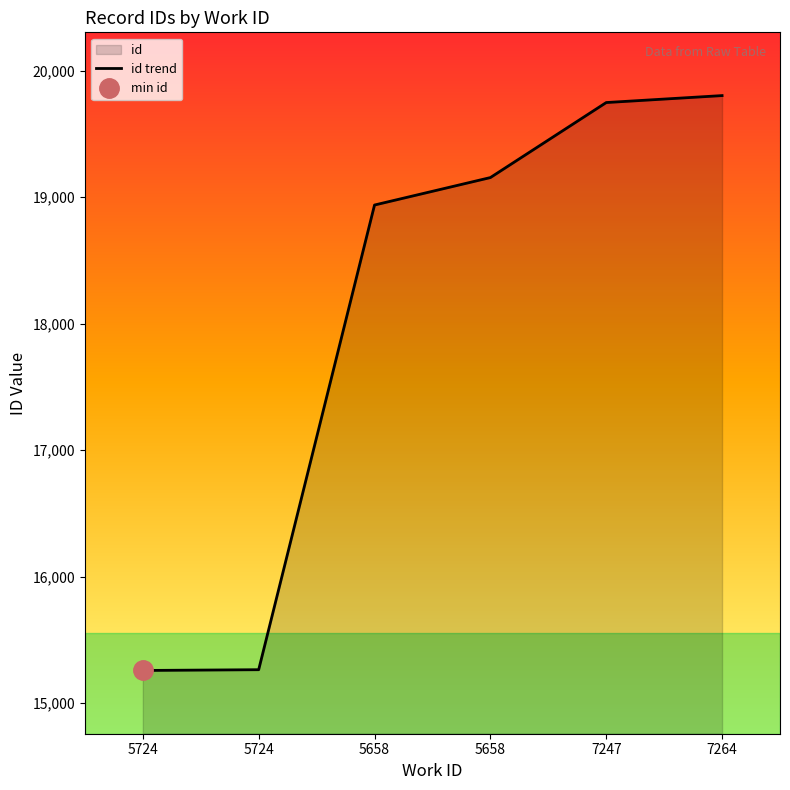

At which category does the chart reach its peak across all series?

7264